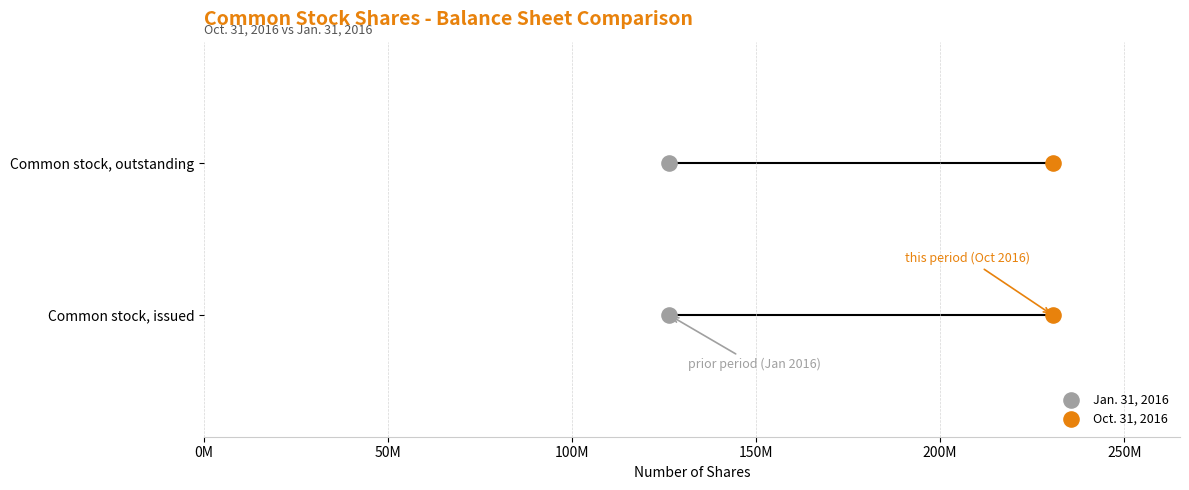

What are all the series names shown in the legend?

Jan. 31, 2016, Oct. 31, 2016